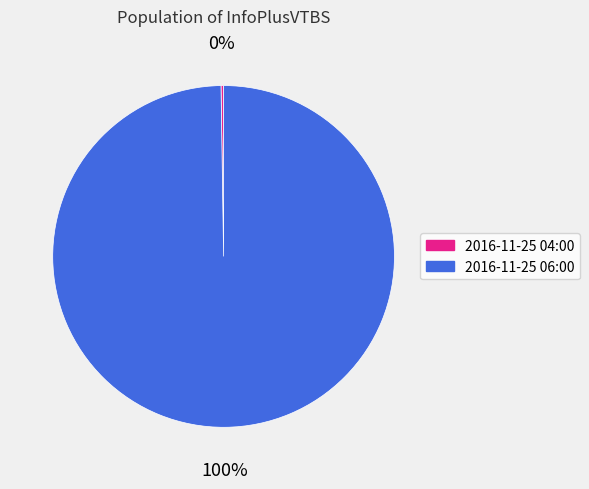

Which slice is the largest?

2016-11-25 06:00